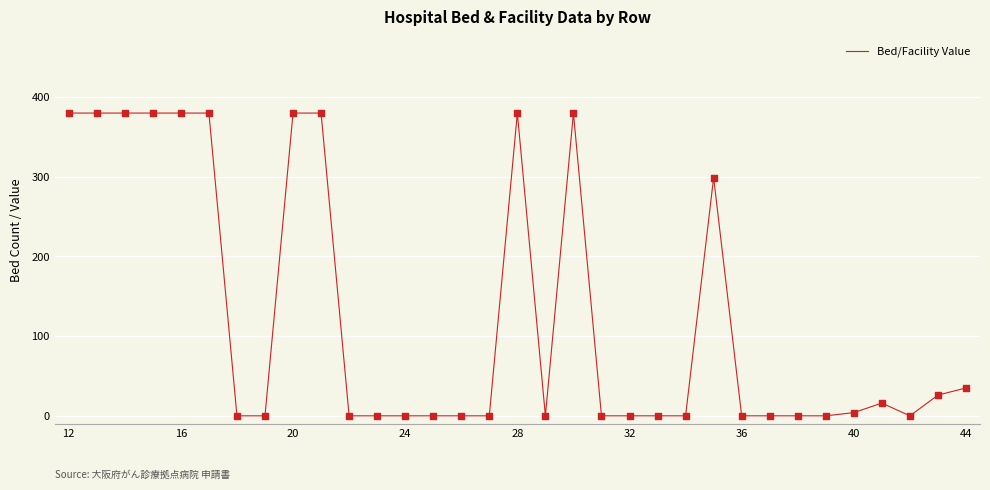

What is the difference between the maximum and minimum values?

380